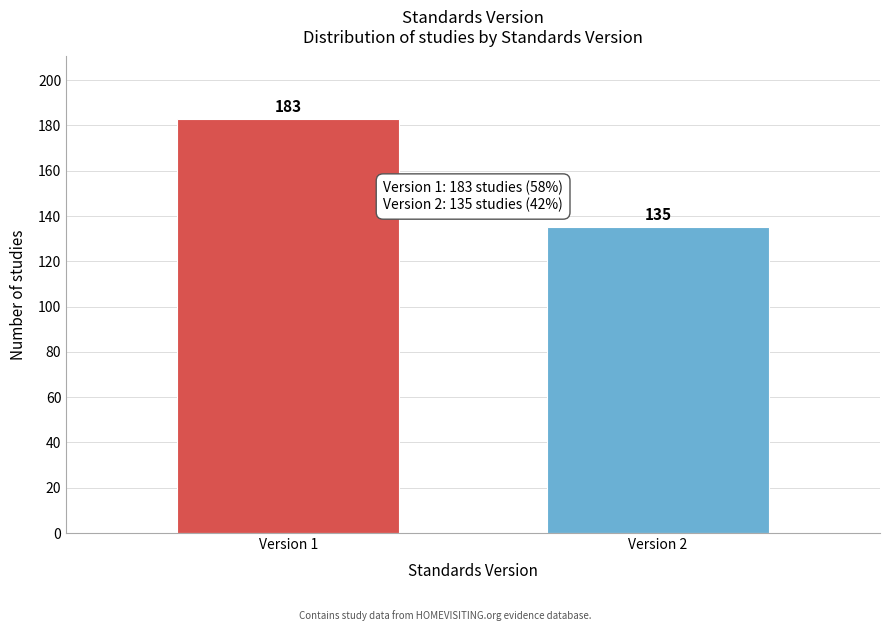

Reading right to left, transcribe all the data shown in this chart.

135	183